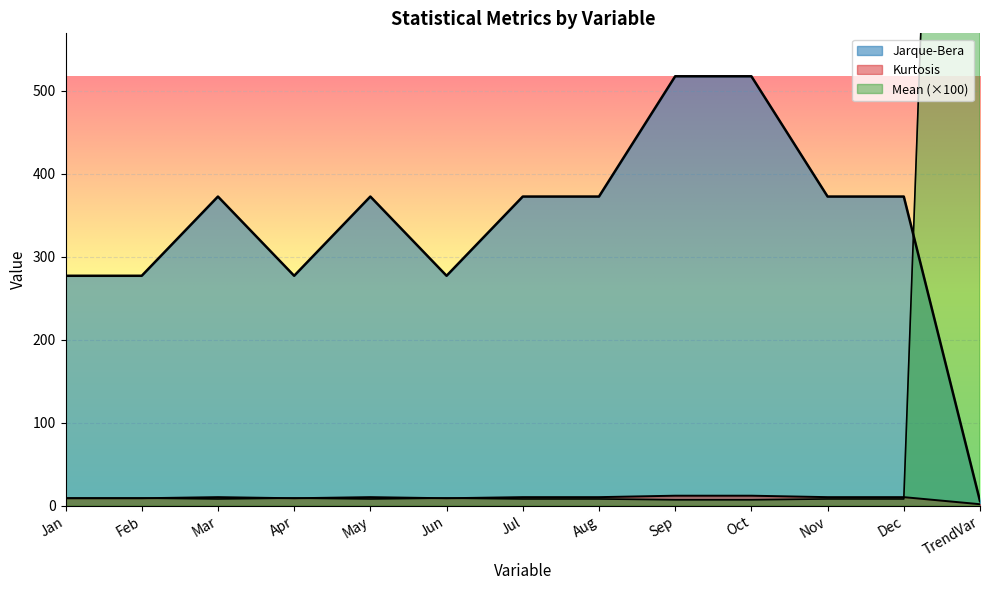

At Jun, list the series in order from smallest to largest.

Kurtosis, Mean, Jarque-Bera